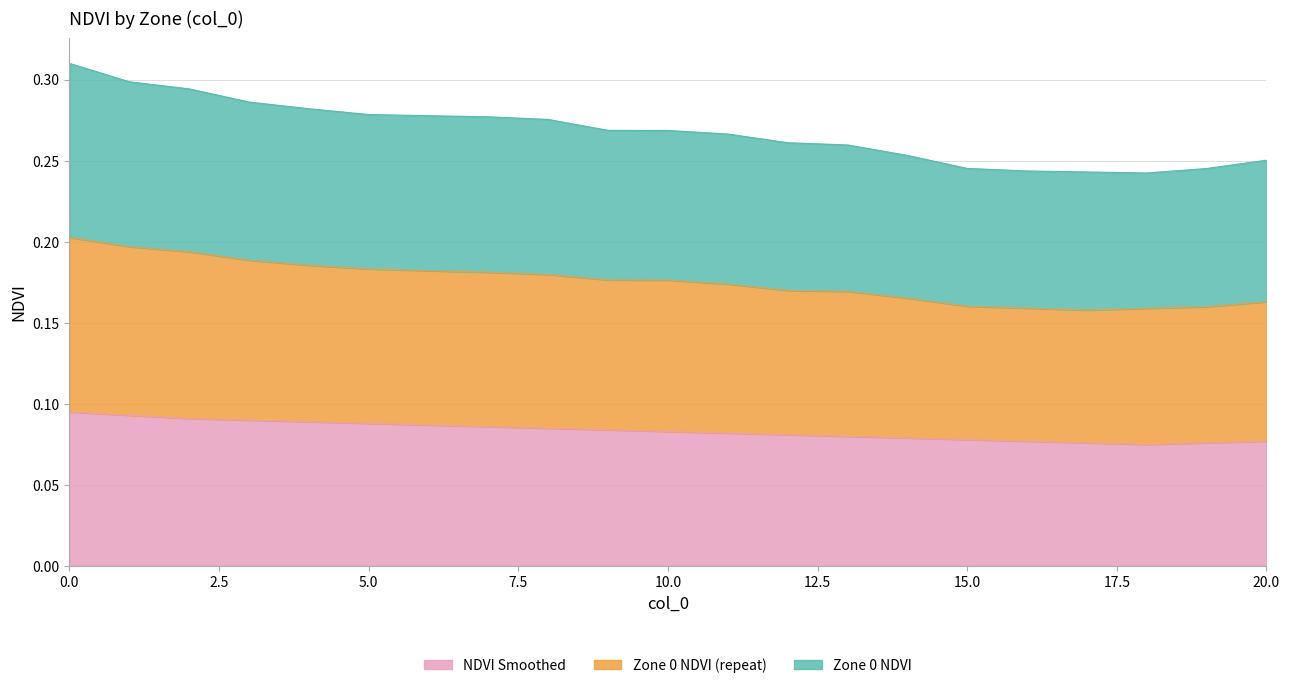

Does the chart display data point markers on the line(s)?

No